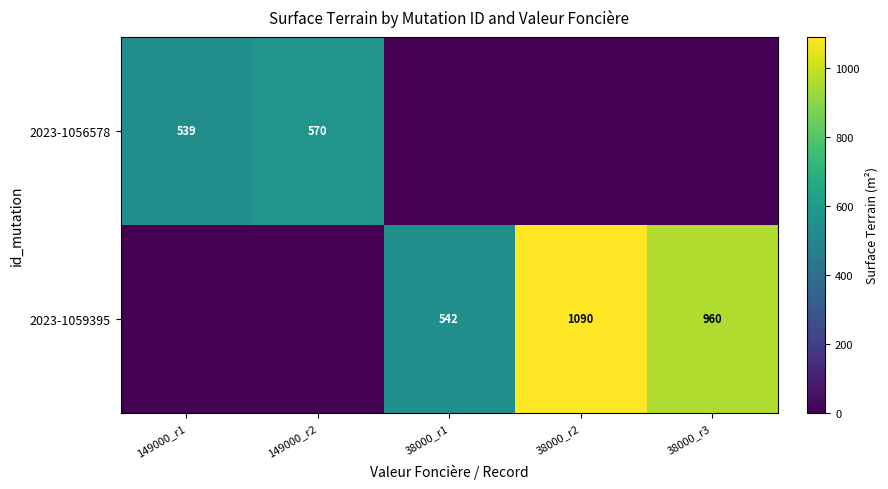

Is it true that 2023-1059395 equals 753 at 38000_r2?

False